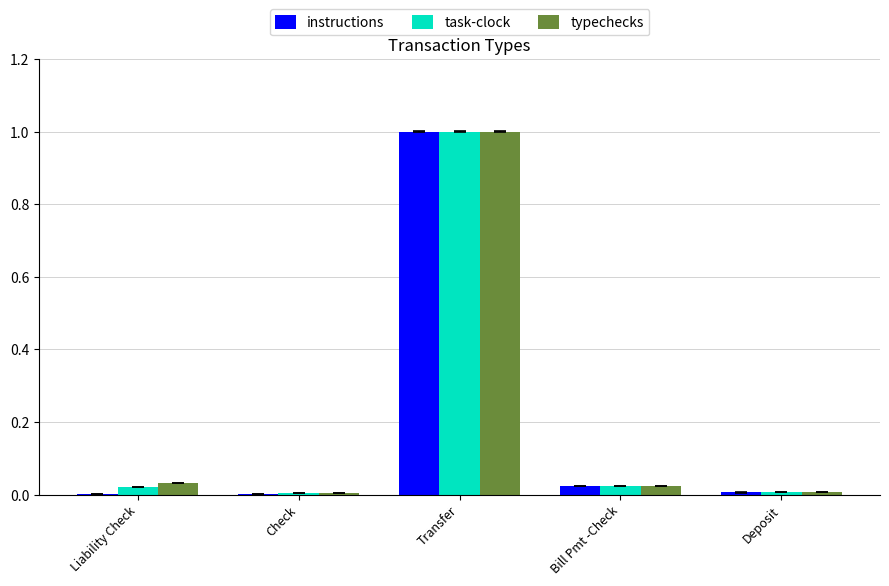

Does the chart contain stacked bars?

No